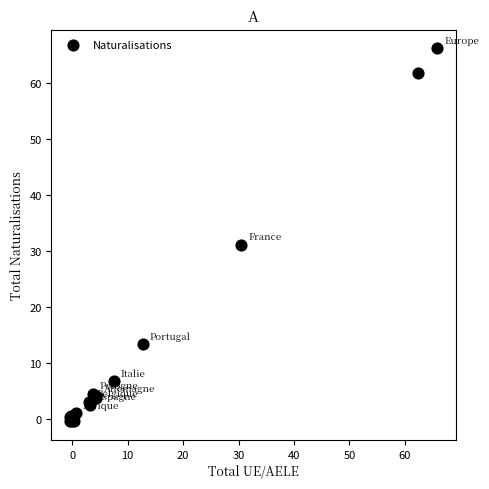

What Y value in the scatter plot is closest to 32?

31.1